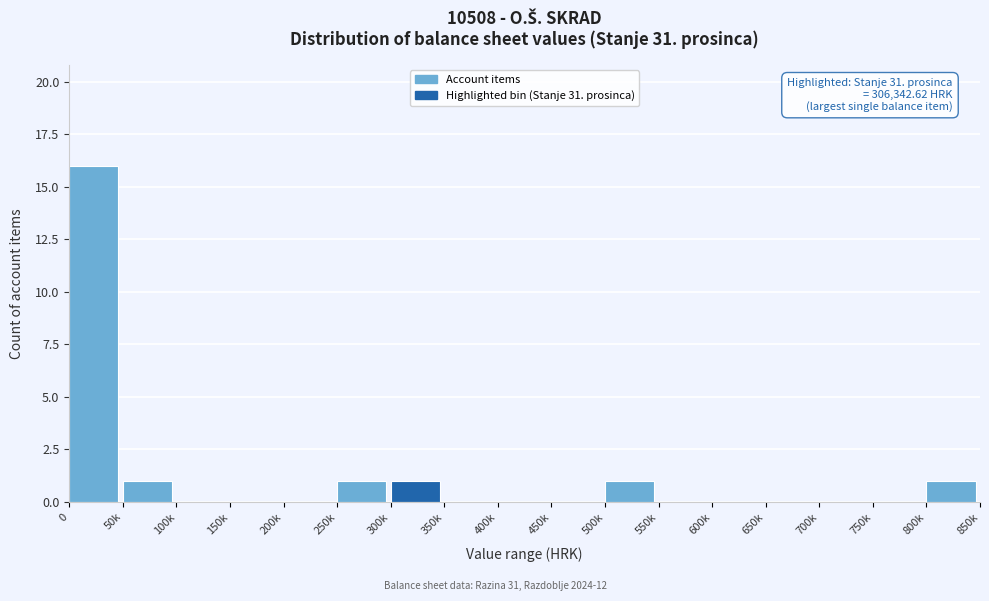

Reading left to right, list all the values displayed in this chart.

0=16	50k=1	100k=0	150k=0	200k=0	250k=1	300k=1	350k=0	400k=0	450k=0	500k=1	550k=0	600k=0	650k=0	700k=0	750k=0	800k=1